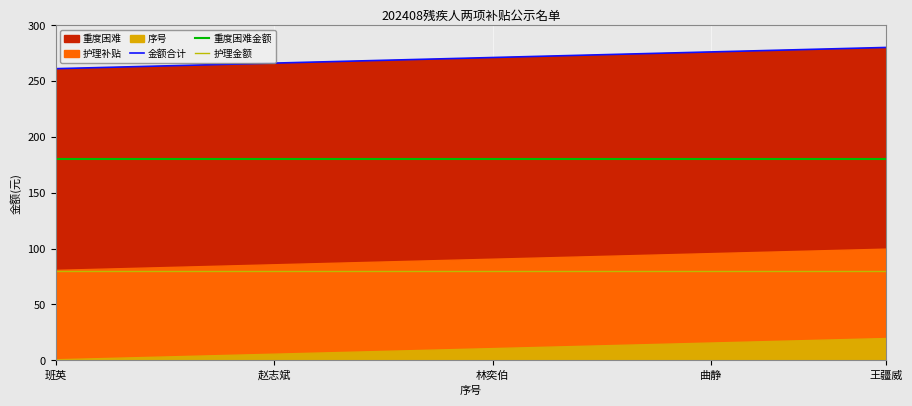

True or false: 护理金额 has a value of 48 at 林奕伯.

False